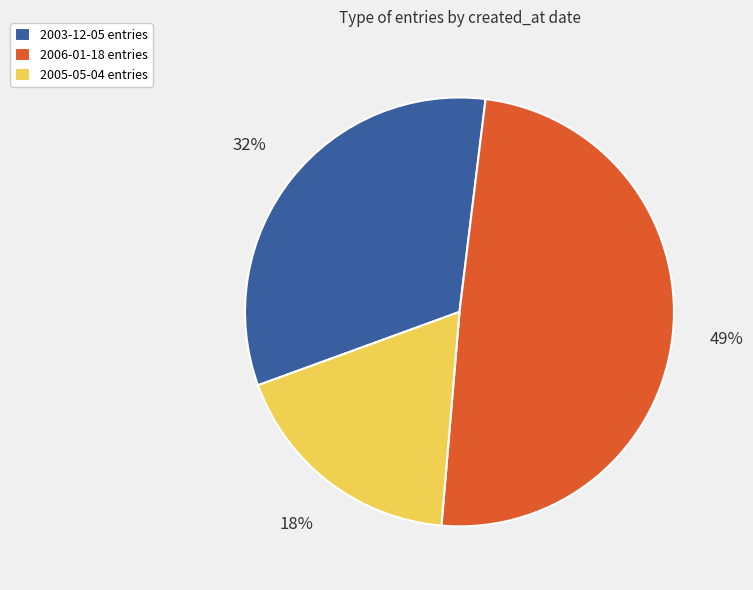

Which slice is the smallest?

2005-05-04 entries